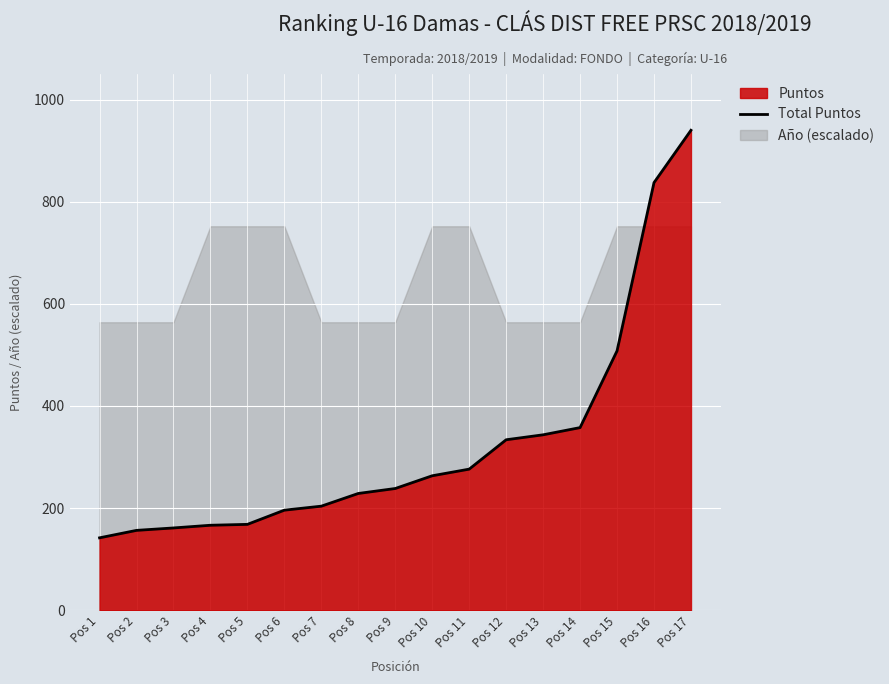

Is it true that the value at Pos 1 is 237.4?

False